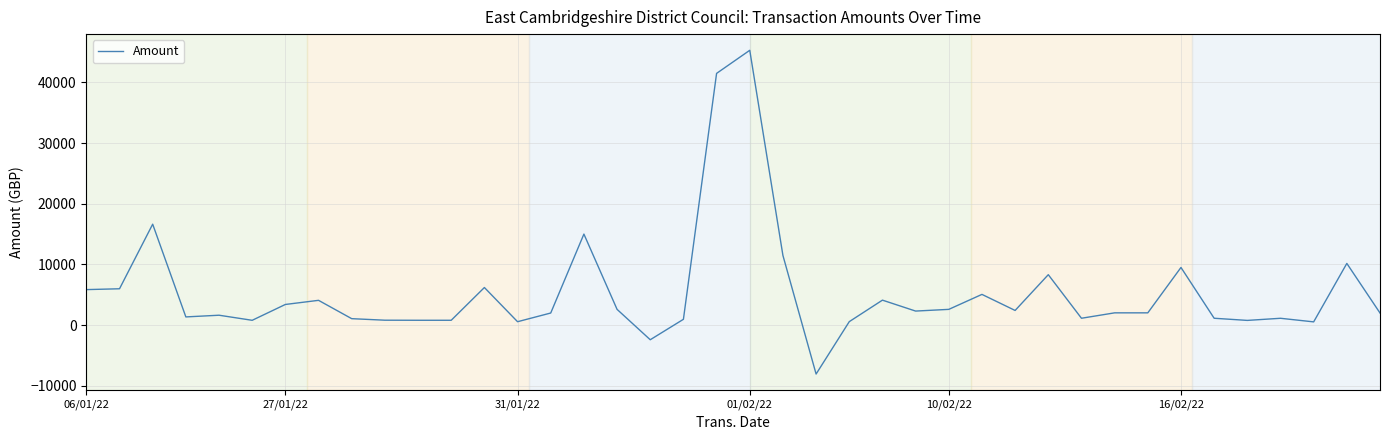

What is the smallest value displayed?

-8064.0